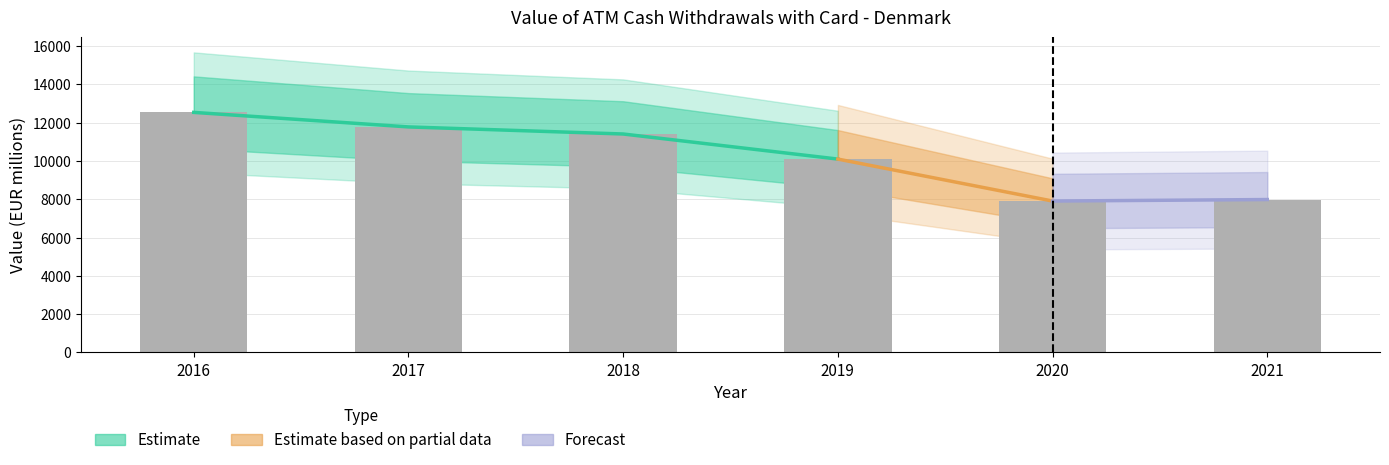

Reading right to left, transcribe all the data shown in this chart.

2021=7984.8	2020=7906.7	2019=10098.9	2018=11409.2	2017=11779.1	2016=12538.0